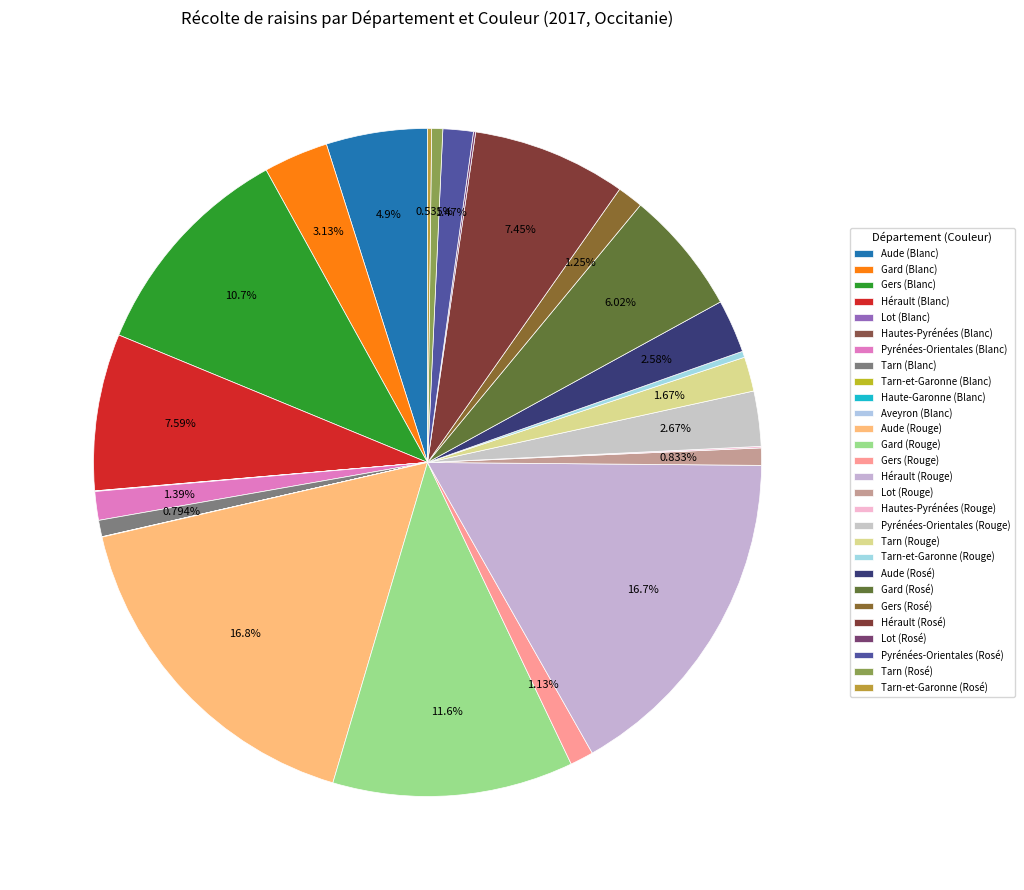

The Hérault (Rouge) slice represents 17% of the pie. True or false?

True